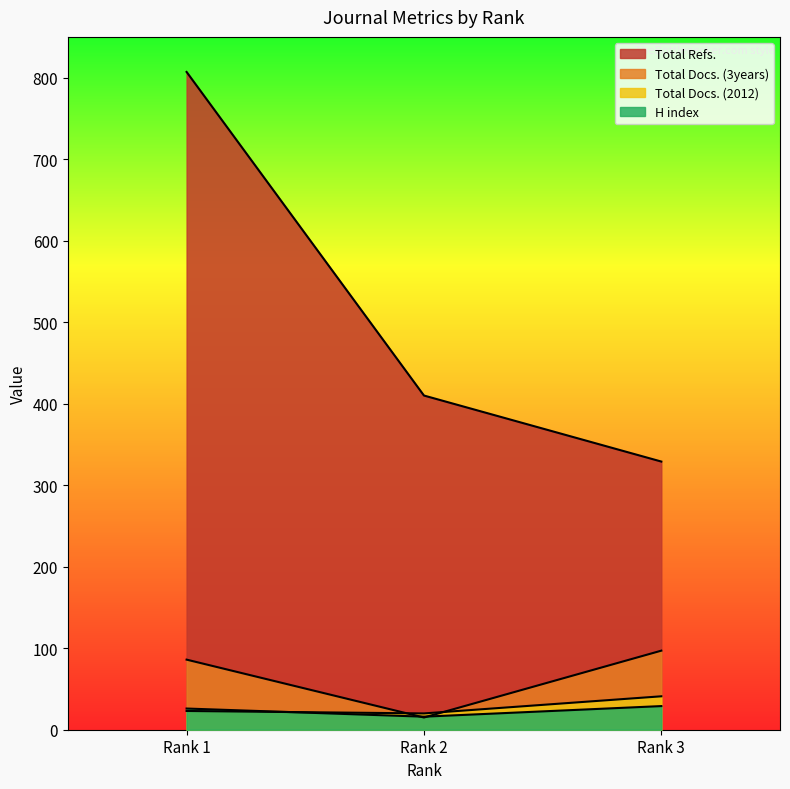

What is the spread (max minus min) of values at Rank 1?

784